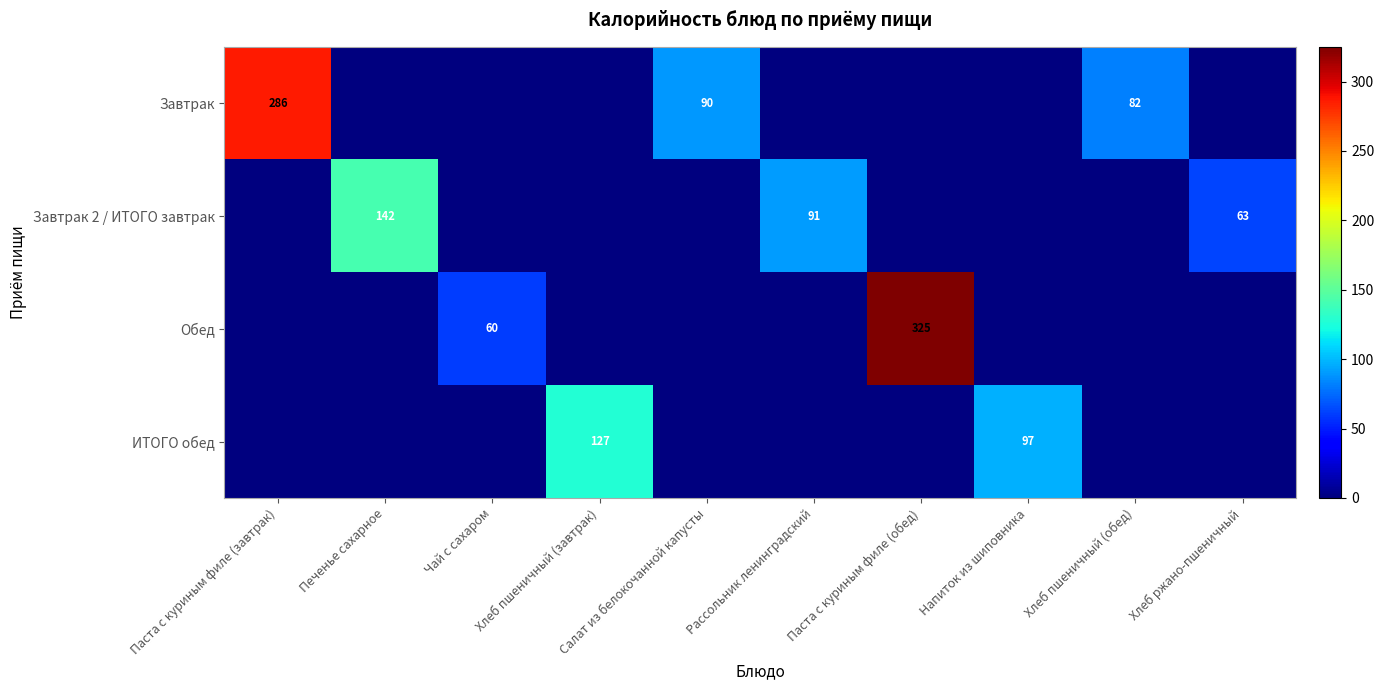

How many categories are shown in the chart?

10